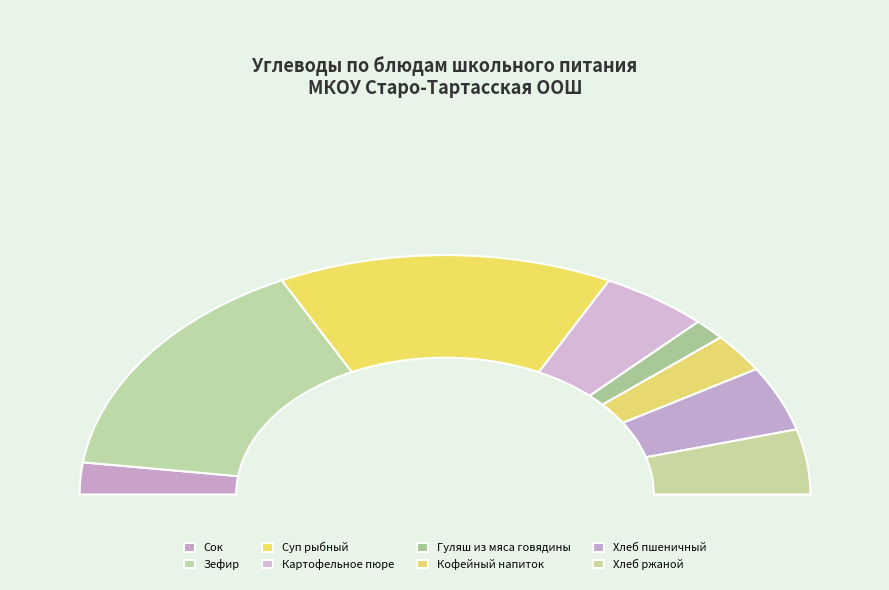

To the nearest percent, what percentage of the pie is Кофейный напиток?

5%